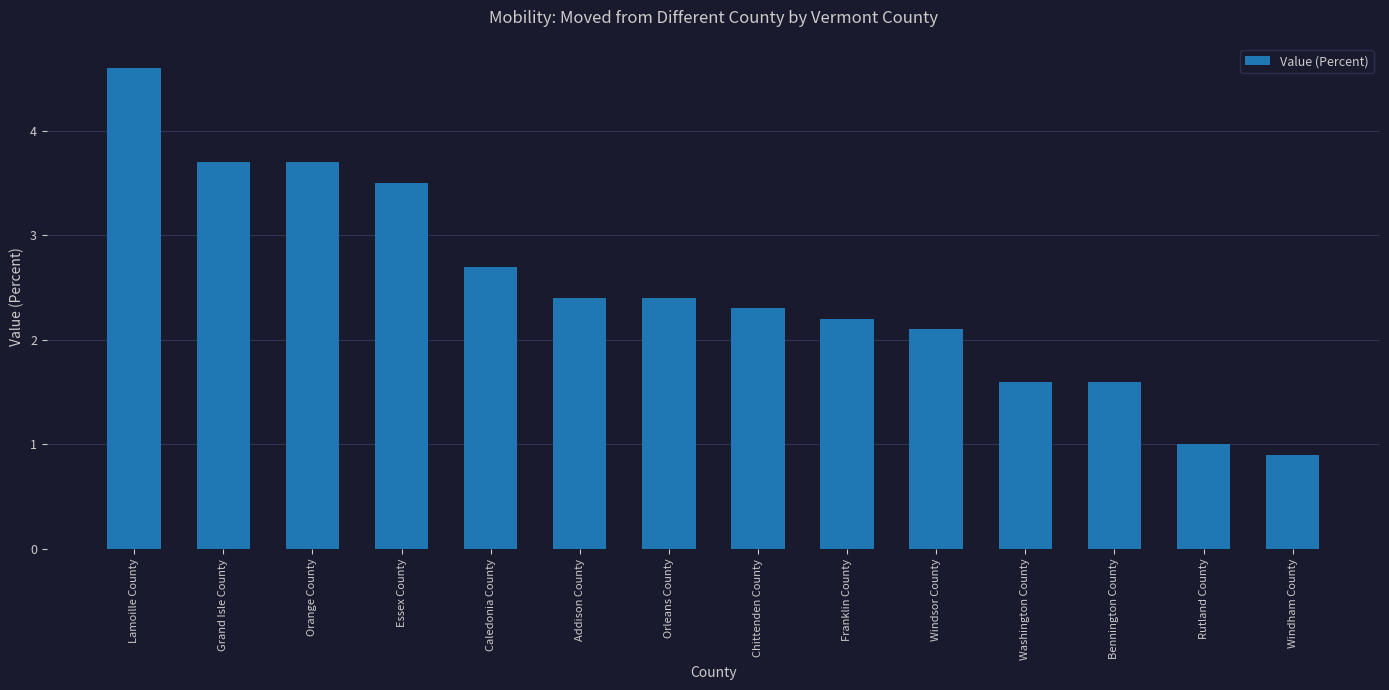

Which has a higher value, Caledonia County or Chittenden County?

Caledonia County